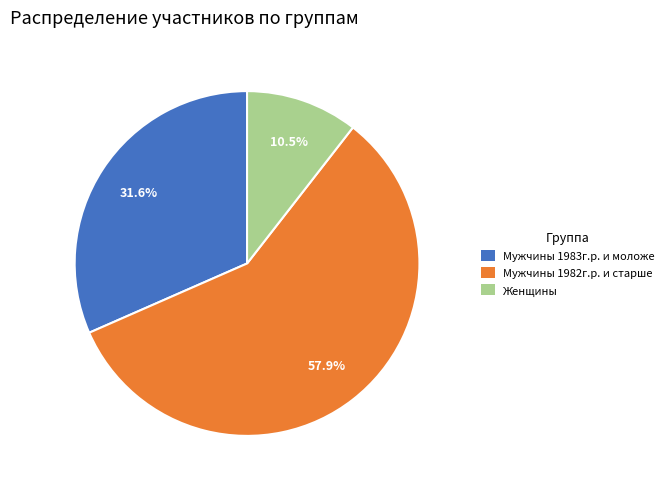

The Мужчины 1982г.р. и старше slice represents 72% of the pie. True or false?

False